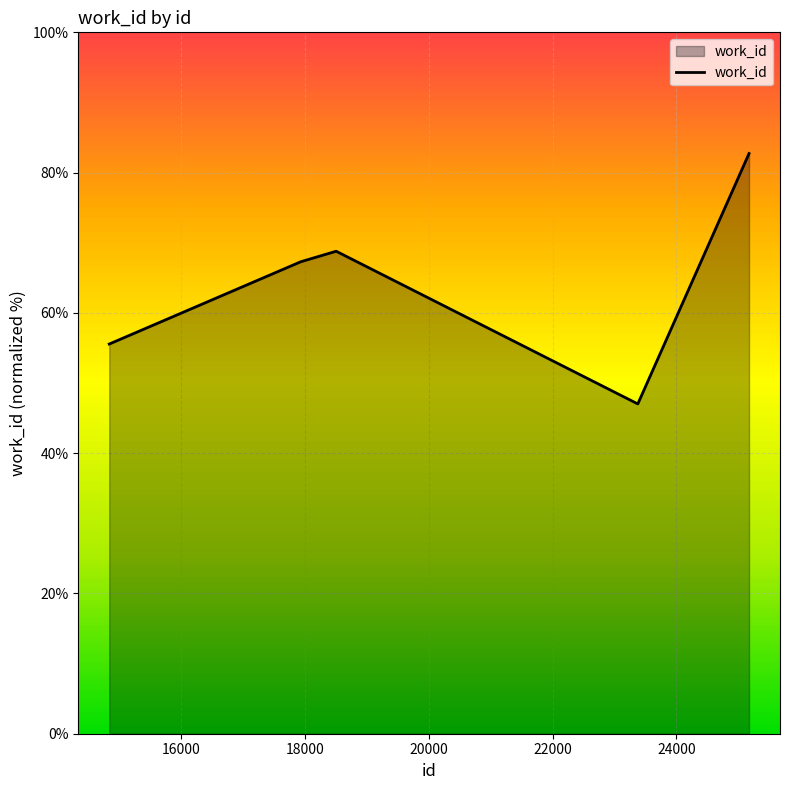

How many interior local peaks (higher than both neighbors) does the data have?

1